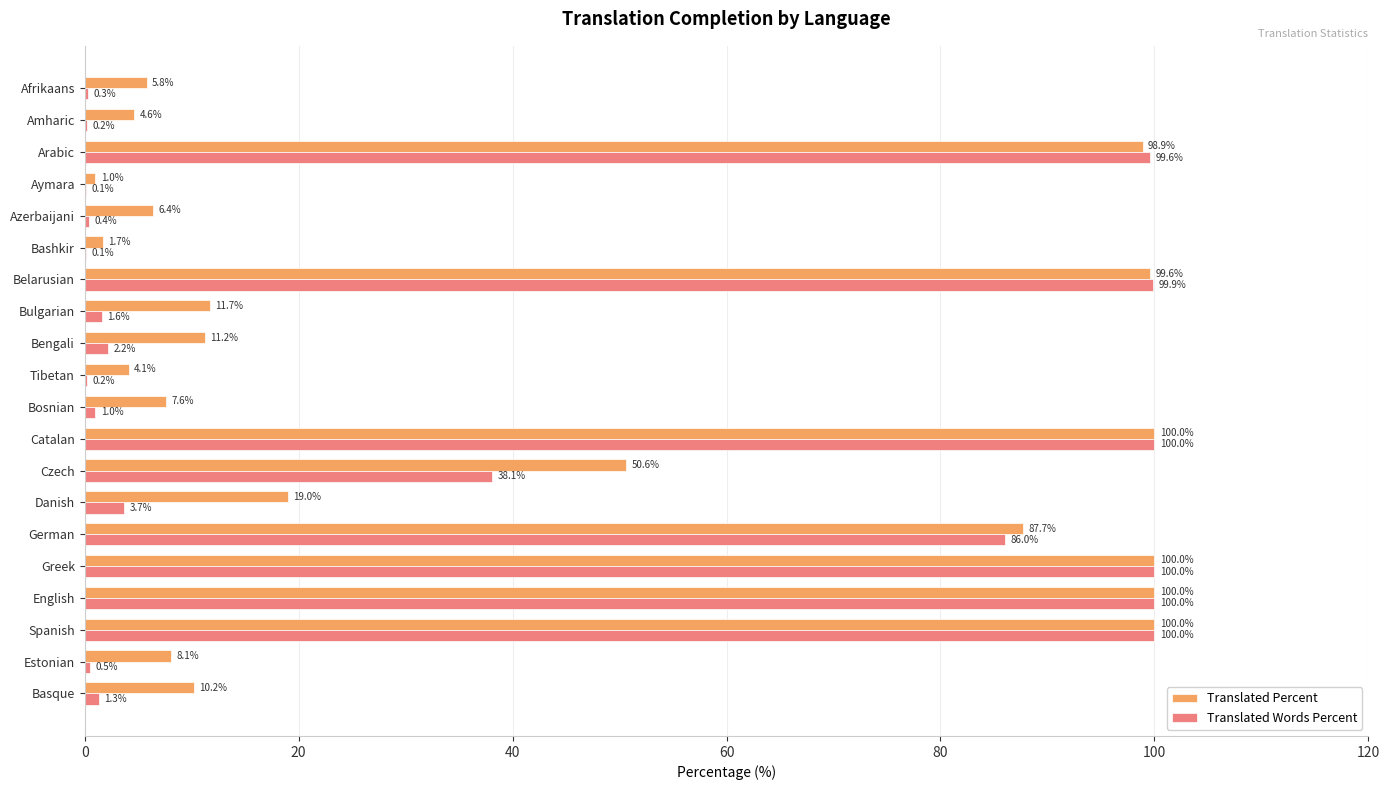

True or false: Translated Percent has a value of 98.9 at Arabic.

True